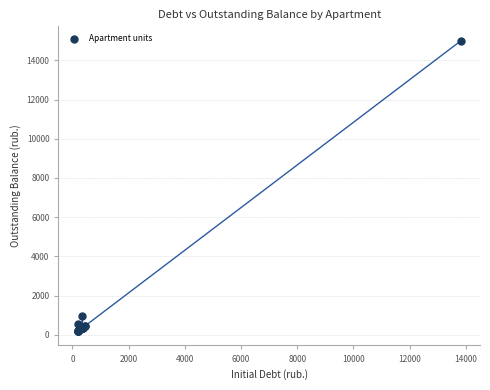

What Y value in the scatter plot is closest to 7594?

976.6